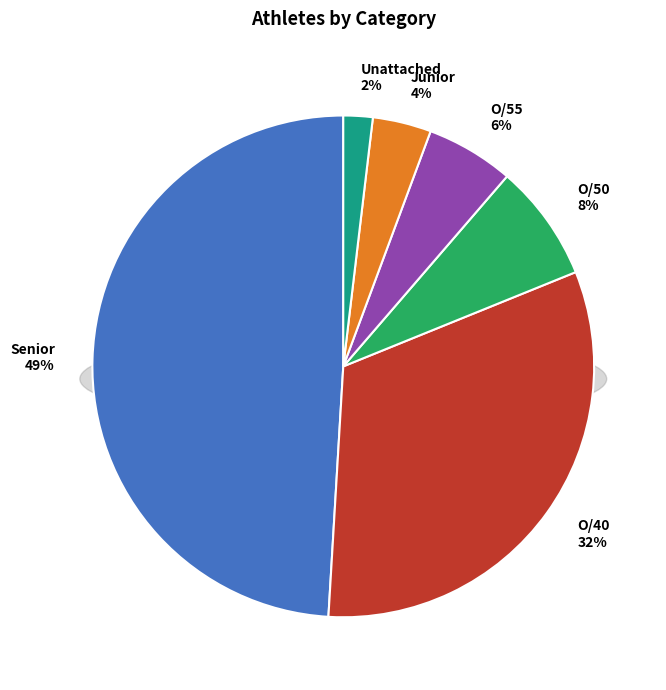

To the nearest percent, what is the average slice percentage?

17%